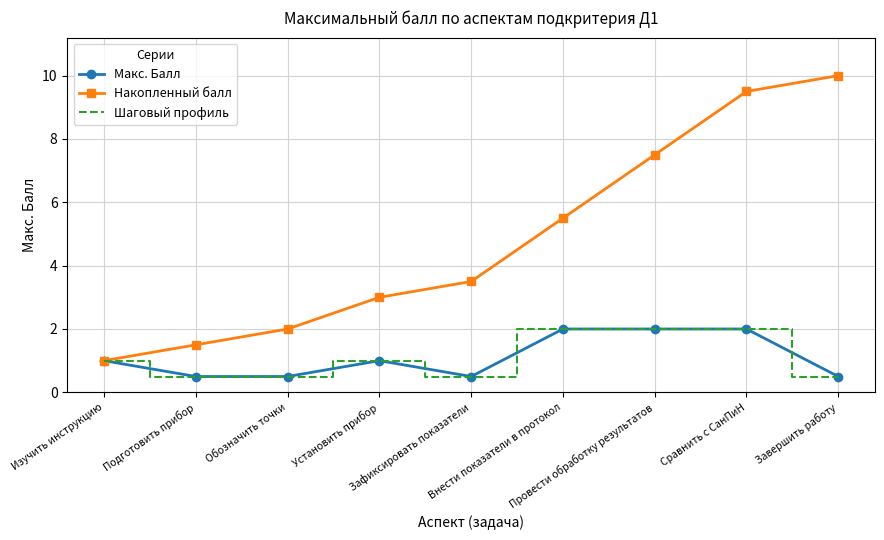

Where is Макс. Балл nearest to the value 1?

Изучить инструкцию